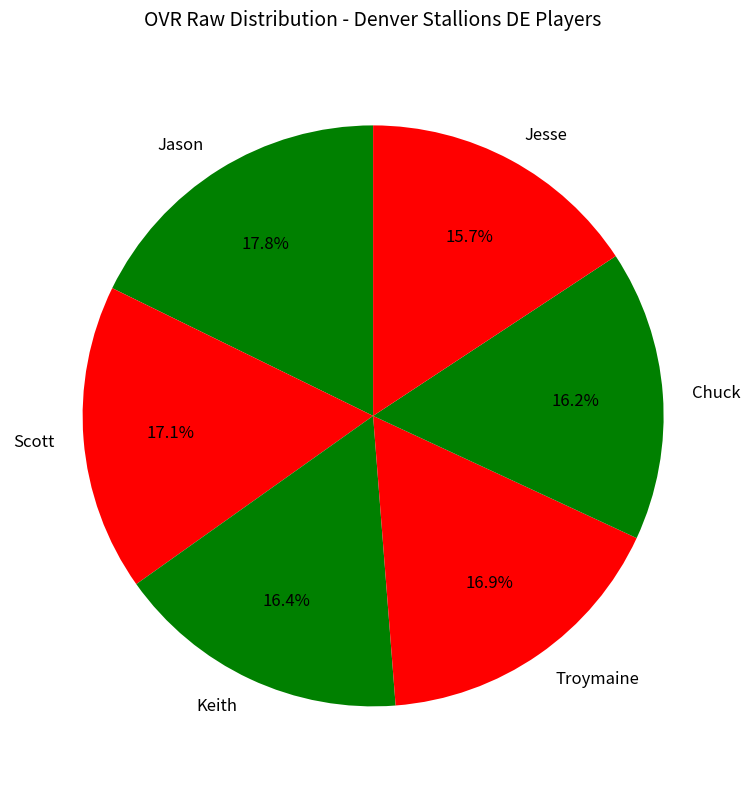

To the nearest percent, what is the difference between the Troymaine and Chuck slice percentages?

1%